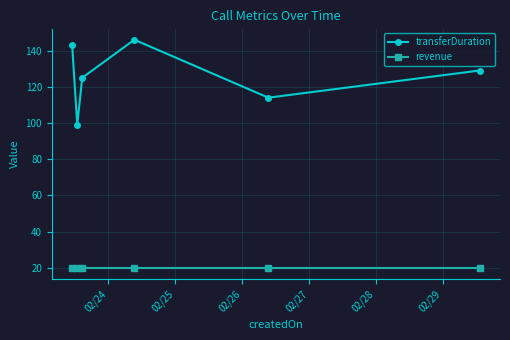

Does the chart display data point markers on the line(s)?

Yes